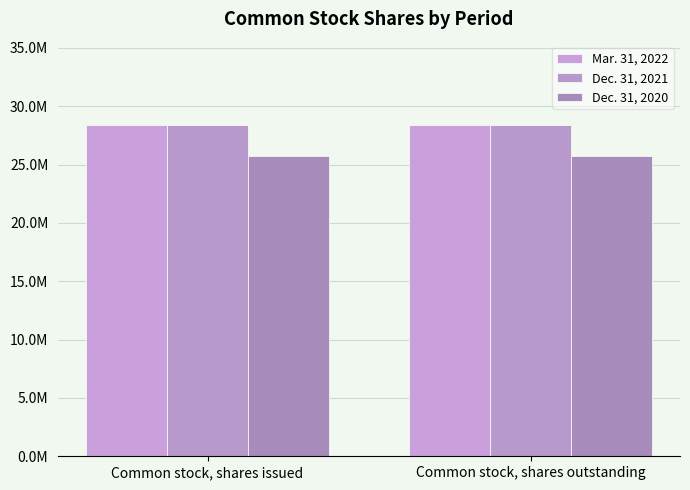

What is the minimum value for Mar. 31, 2022?

28428215